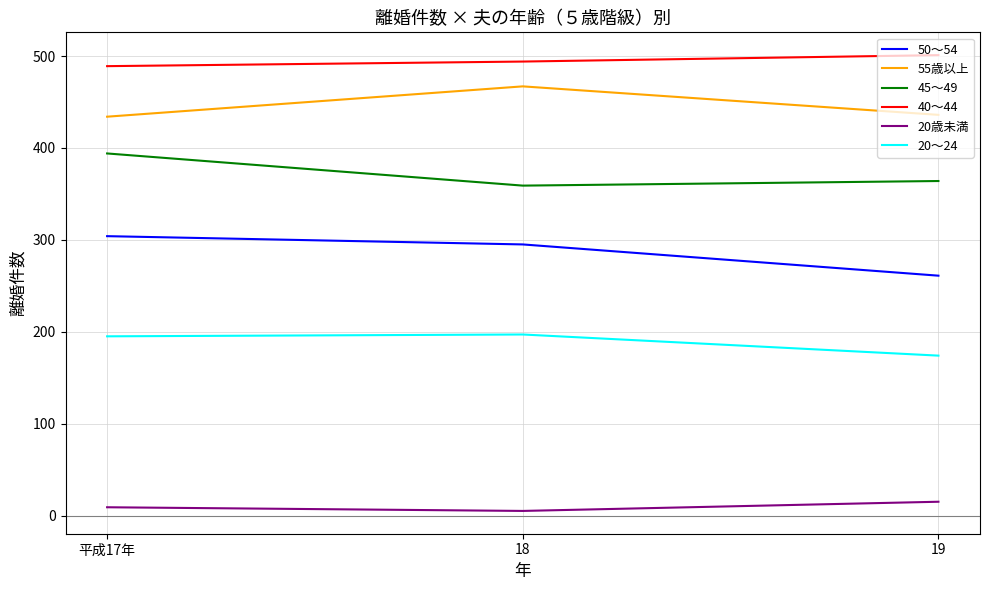

Is the value of 45～49 at 18 greater than the value of 20歳未満 at 18?

Yes